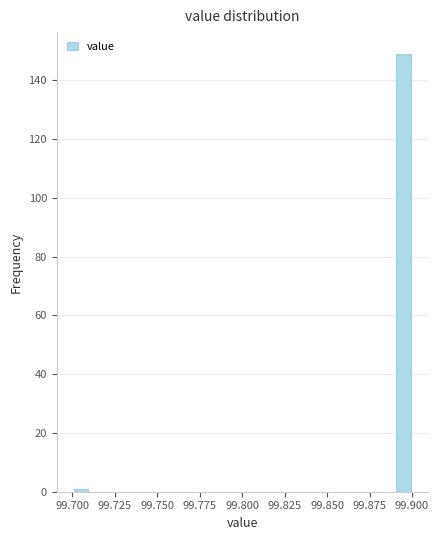

Around what value on the x-axis is the tallest bar? Give the approximate position of its centre, as read against the axis.

99.895